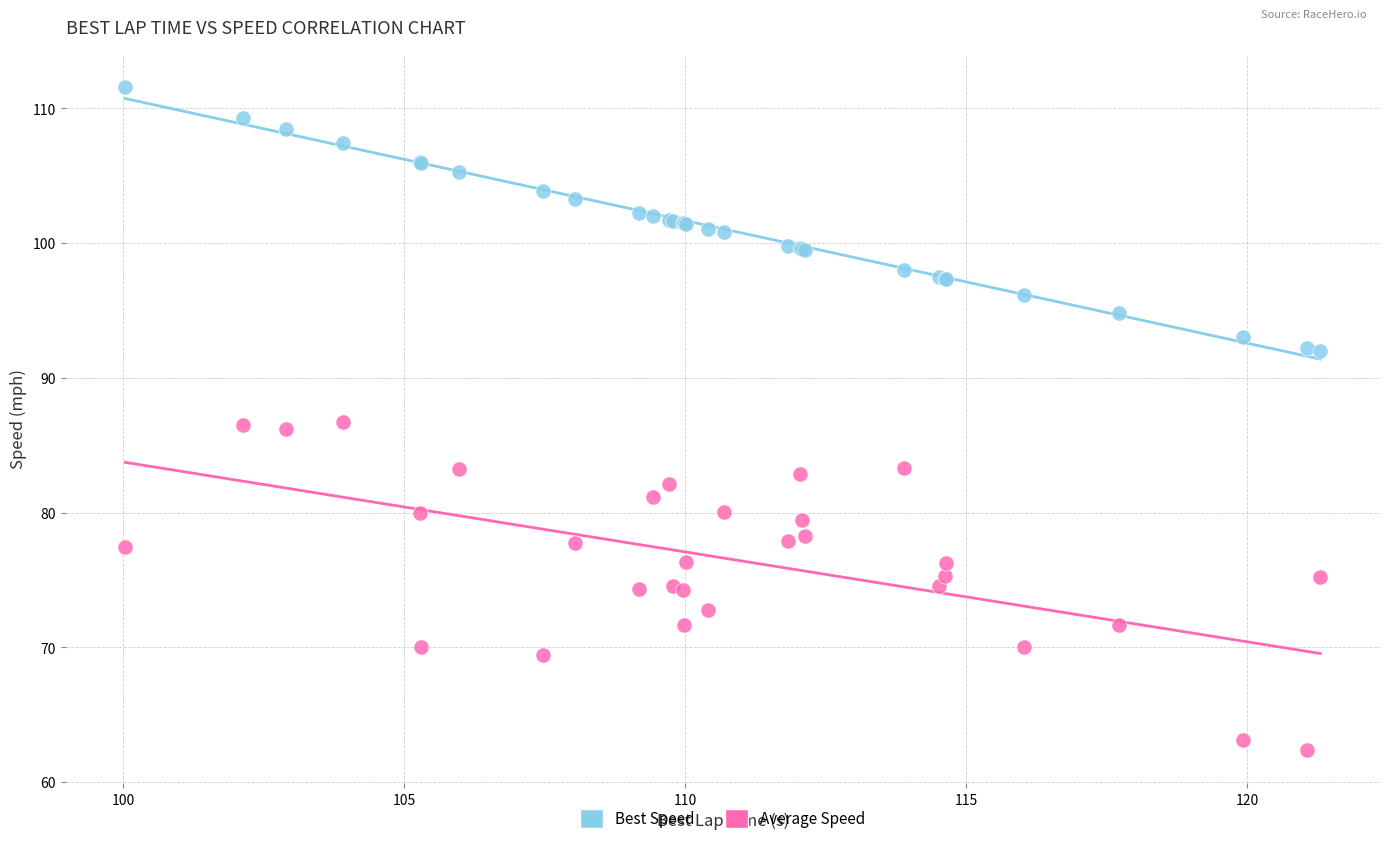

What are all the series names shown in the legend?

Best Speed, Average Speed